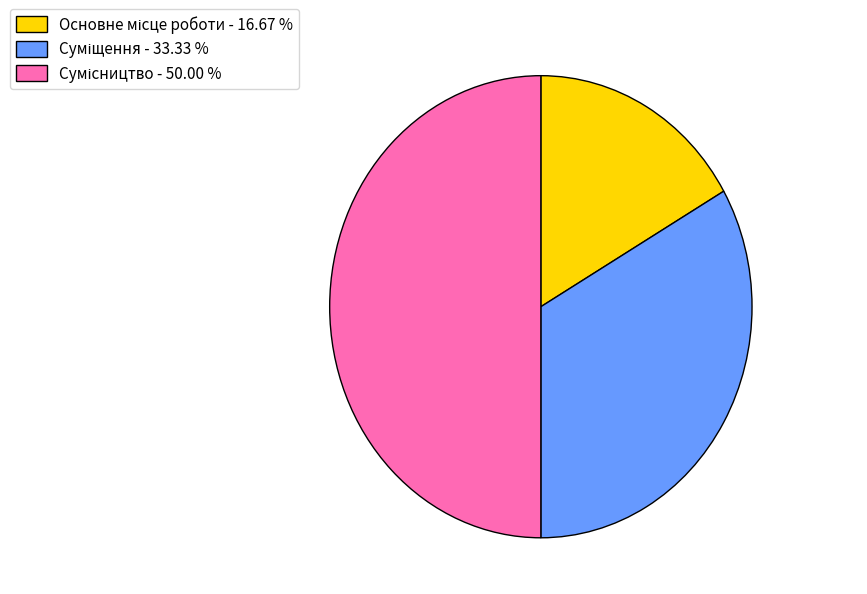

Which category has the smallest portion of the pie?

Основне місце роботи